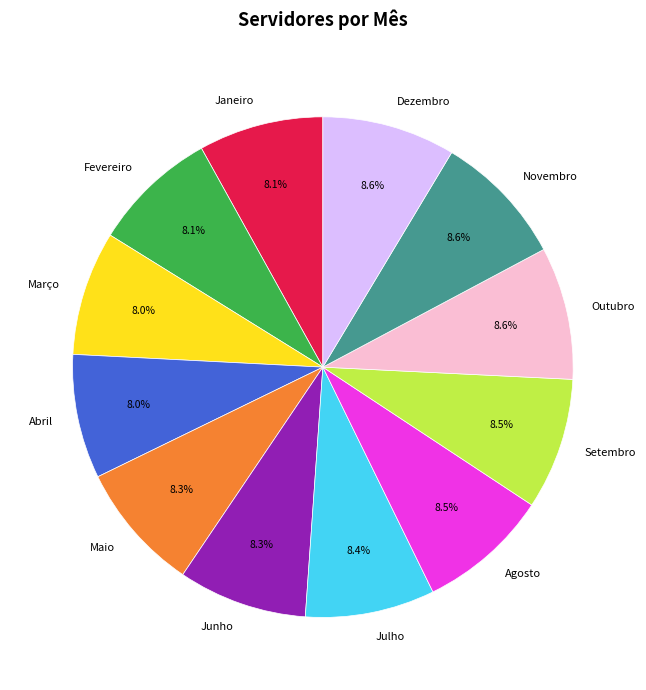

To the nearest percent, what percentage of the pie is Abril?

8%